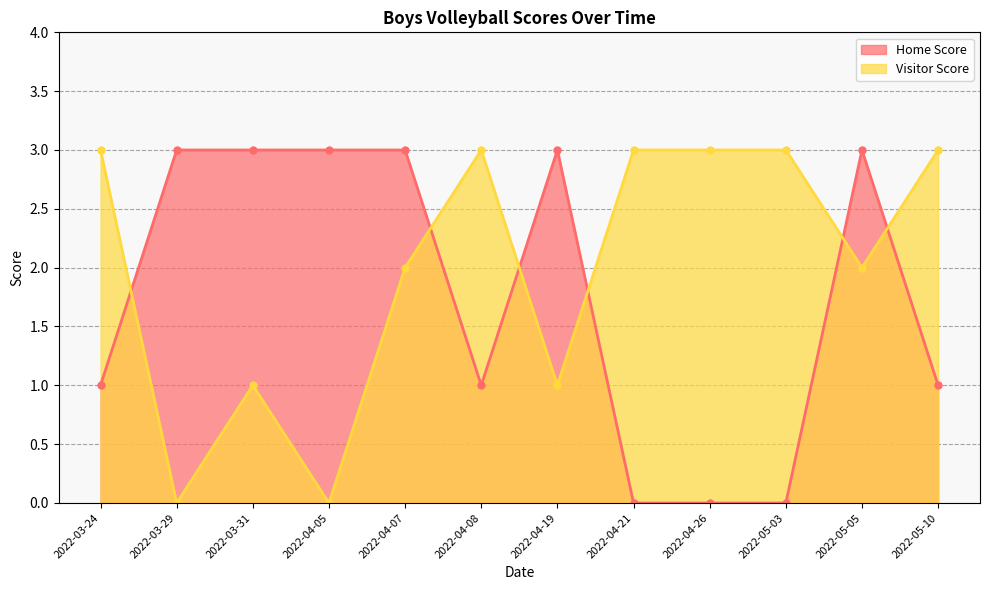

What is the spread (max minus min) of values at 2022-04-26?

3